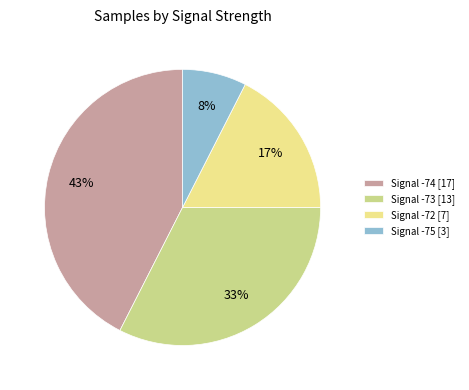

Combined, do Signal -72 [7] and Signal -75 [3] account for over 50%?

No